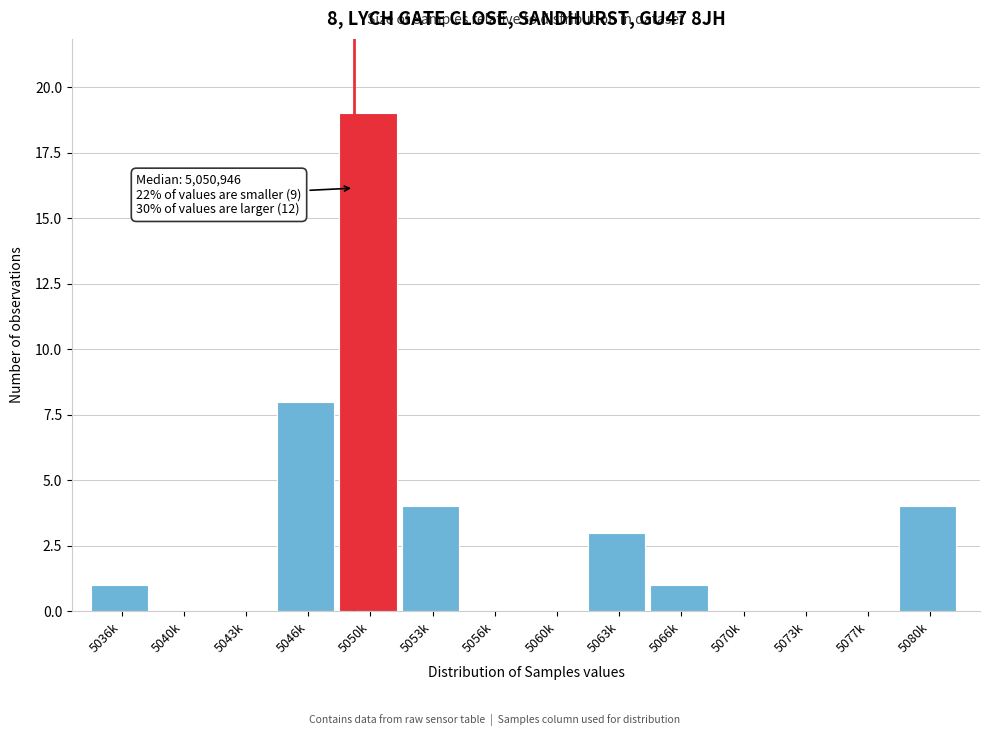

Reading left to right, what are all the values shown in this chart?

5036k=1	5040k=0	5043k=0	5046k=8	5050k=19	5053k=4	5056k=0	5060k=0	5063k=3	5066k=1	5070k=0	5073k=0	5077k=0	5080k=4